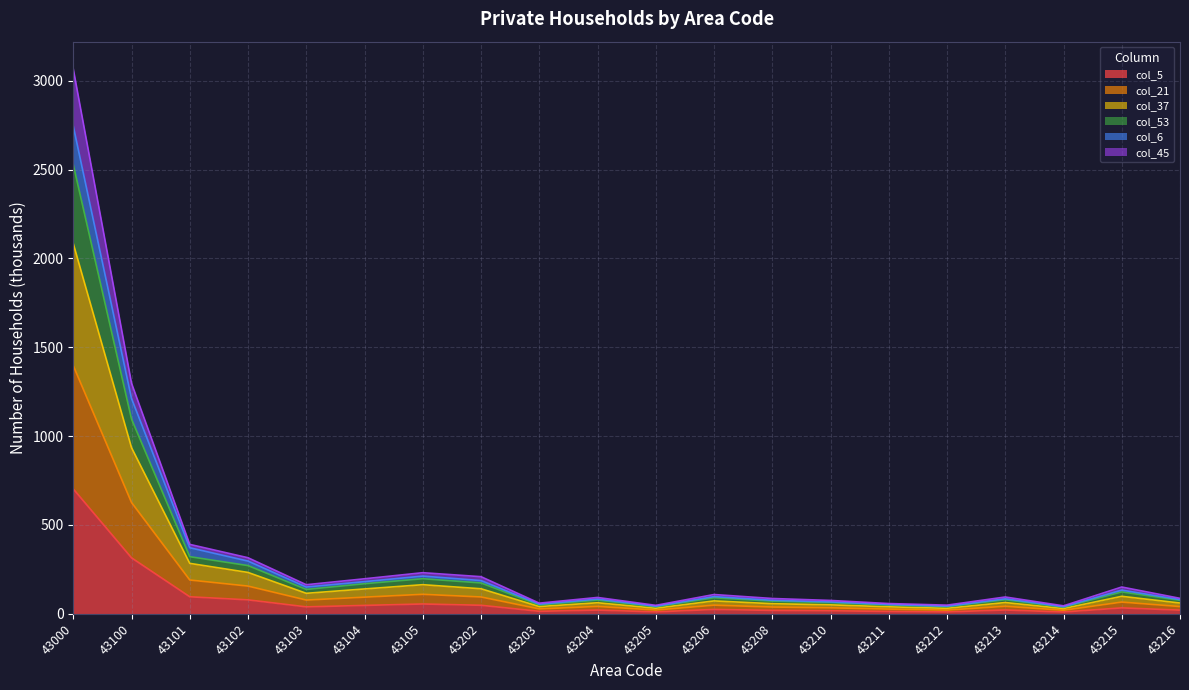

Where does the col_53 series first go above 108?

43000